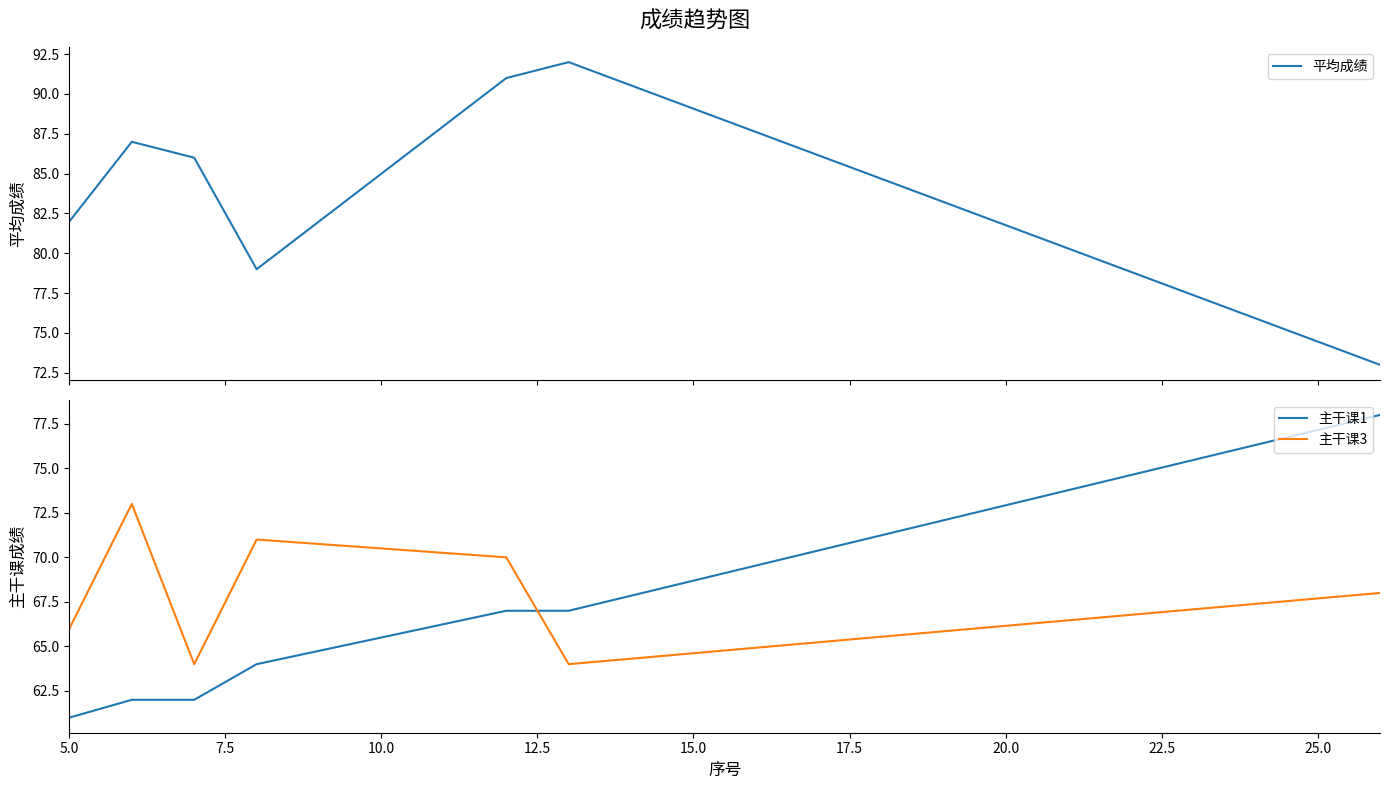

Which label corresponds to the smallest value in the chart?

5.0